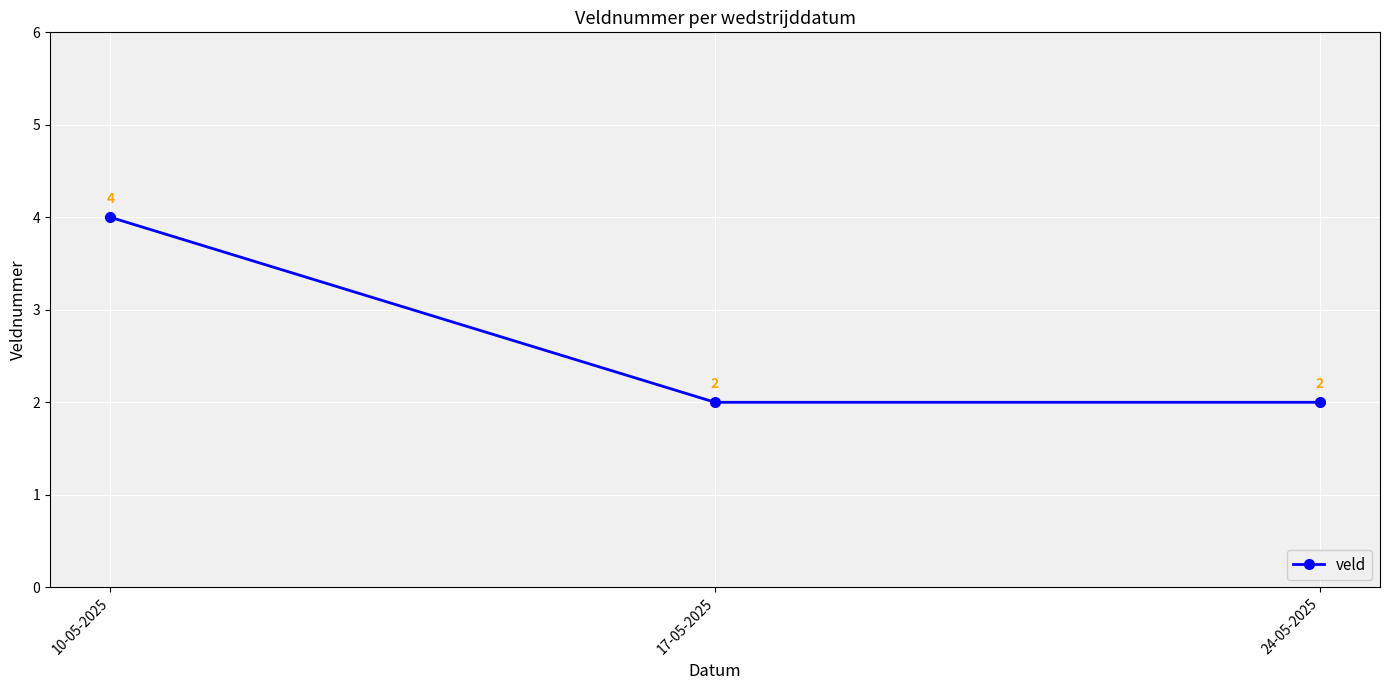

How many values are between 2 and 4?

3